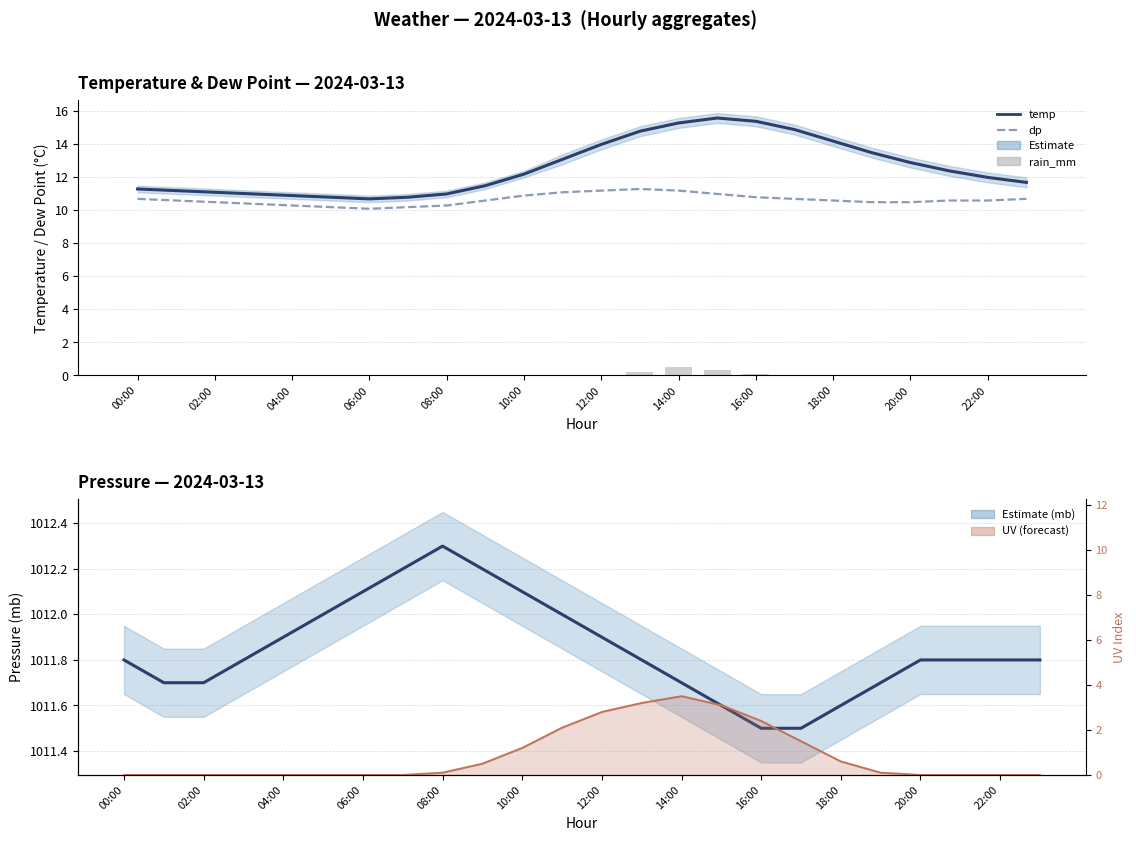

Reading left to right, extract all data points from this chart.

temp: 11.3	11.2	11.1	11.0	10.9	10.8	10.7	10.8	11.0	11.5	12.2	13.1	14.0	14.8	15.3	15.6	15.4	14.9	14.2	13.5	12.9	12.4	12.0	11.7
dp: 10.7	10.6	10.5	10.4	10.3	10.2	10.1	10.2	10.3	10.6	10.9	11.1	11.2	11.3	11.2	11.0	10.8	10.7	10.6	10.5	10.5	10.6	10.6	10.7
rain_mm: 0.0	0.0	0.0	0.0	0.0	0.0	0.0	0.0	0.0	0.0	0.0	0.0	0.0	0.2	0.5	0.3	0.1	0.0	0.0	0.0	0.0	0.0	0.0	0.0
mb: 1011.8	1011.7	1011.7	1011.8	1011.9	1012.0	1012.1	1012.2	1012.3	1012.2	1012.1	1012.0	1011.9	1011.8	1011.7	1011.6	1011.5	1011.5	1011.6	1011.7	1011.8	1011.8	1011.8	1011.8
uv: 0.0	0.0	0.0	0.0	0.0	0.0	0.0	0.0	0.1	0.5	1.2	2.1	2.8	3.2	3.5	3.1	2.4	1.5	0.6	0.1	0.0	0.0	0.0	0.0